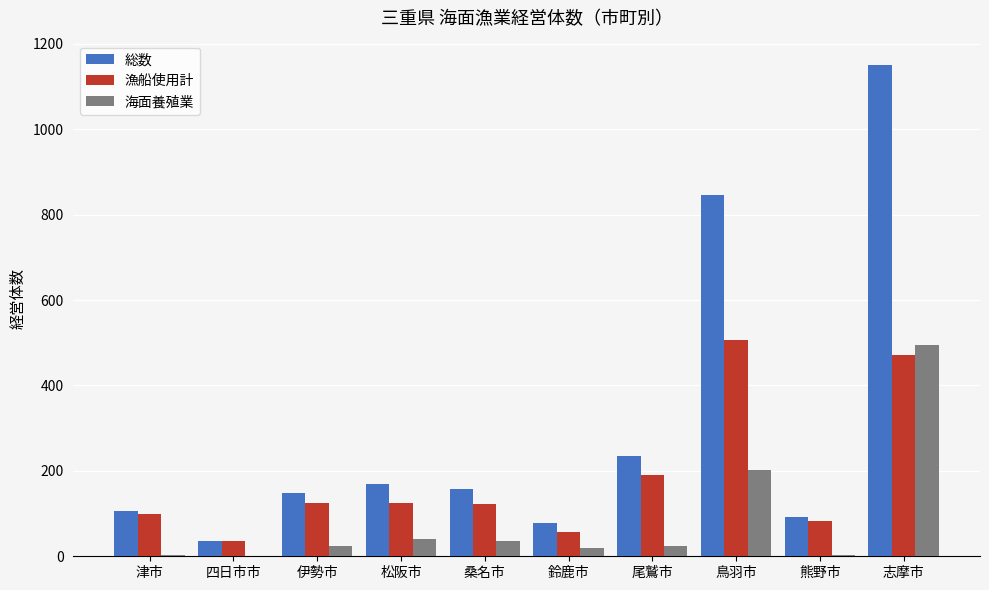

Does the chart contain stacked bars?

No